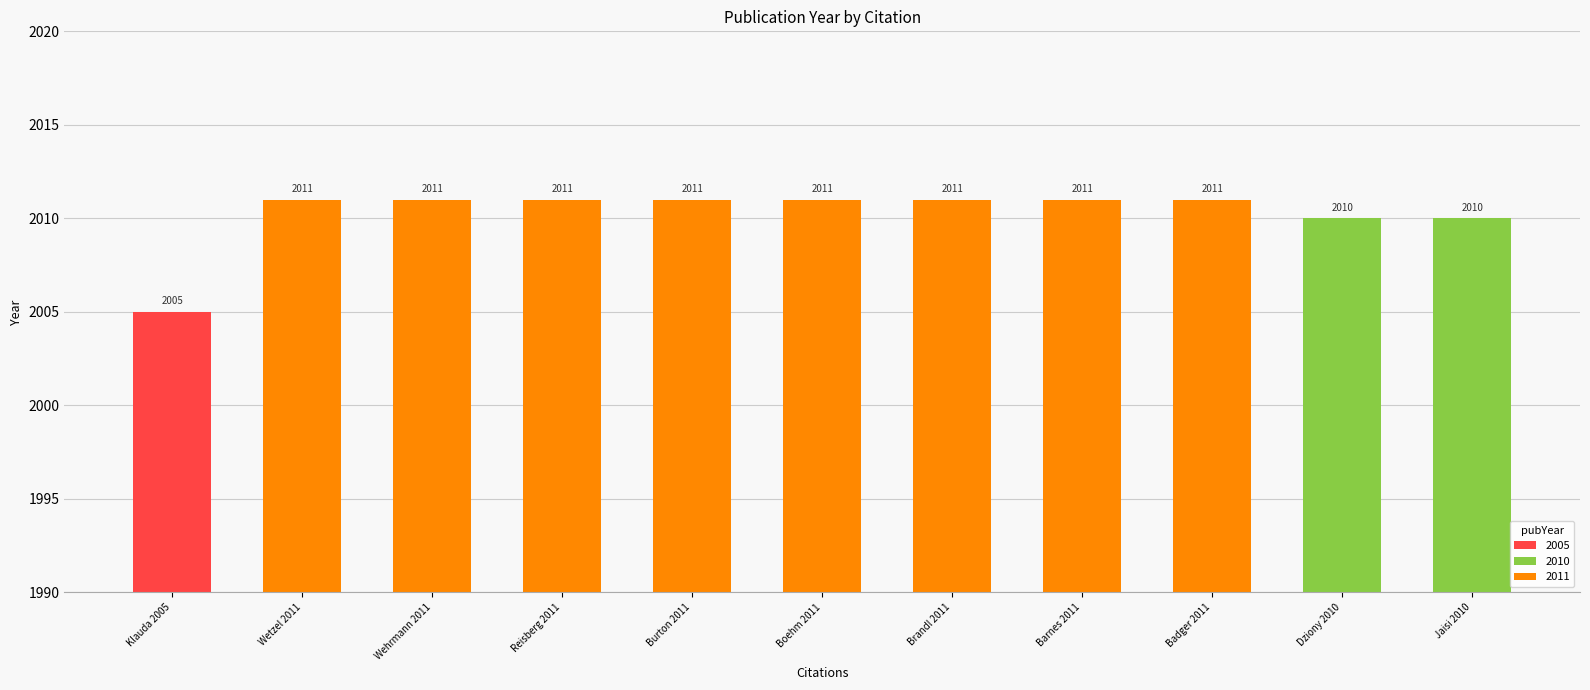

Rank the categories by value from highest to lowest.

Wetzel 2011, Wehrmann 2011, Reisberg 2011, Burton 2011, Boehm 2011, Brandl 2011, Barnes 2011, Badger 2011, Dziony 2010, Jaisi 2010, Klauda 2005